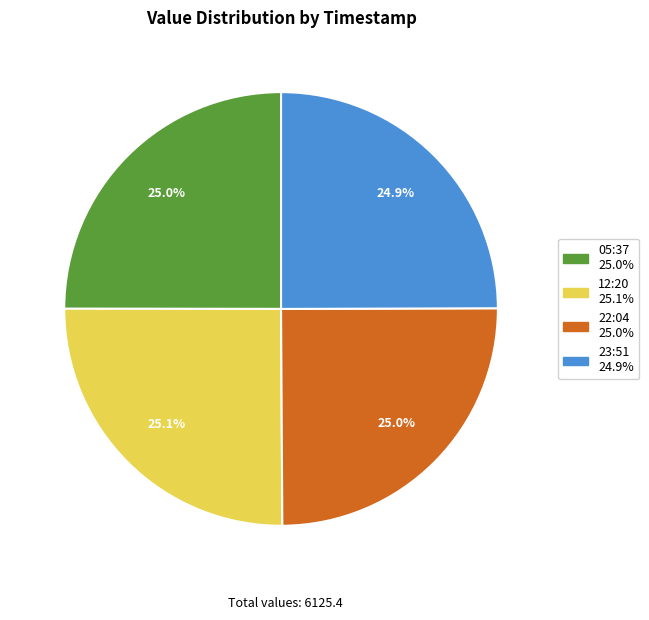

Is there any slice that represents more than half of the pie?

No